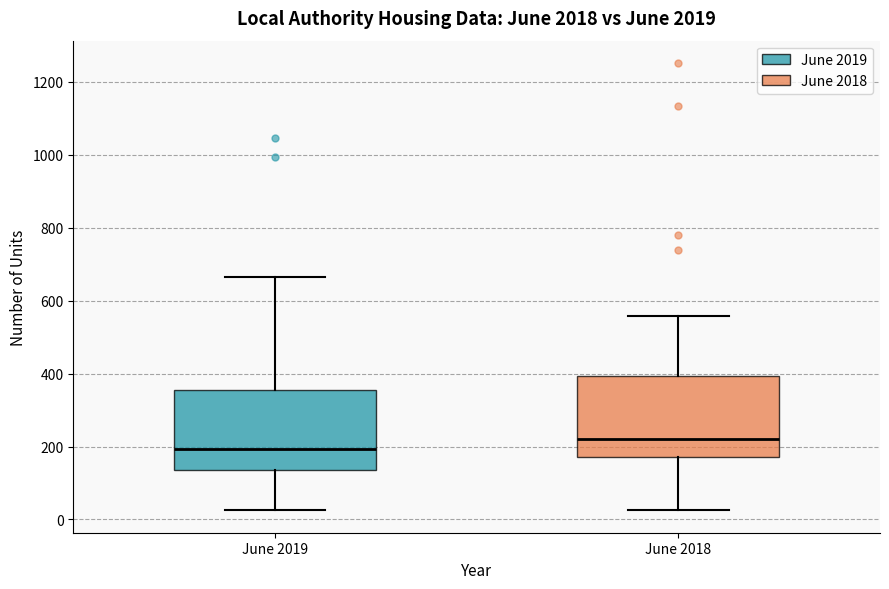

Where does the median line of the box for June 2018 sit on the y-axis? The values are not printed on the chart, so give them approximately, as read against the axis.

220